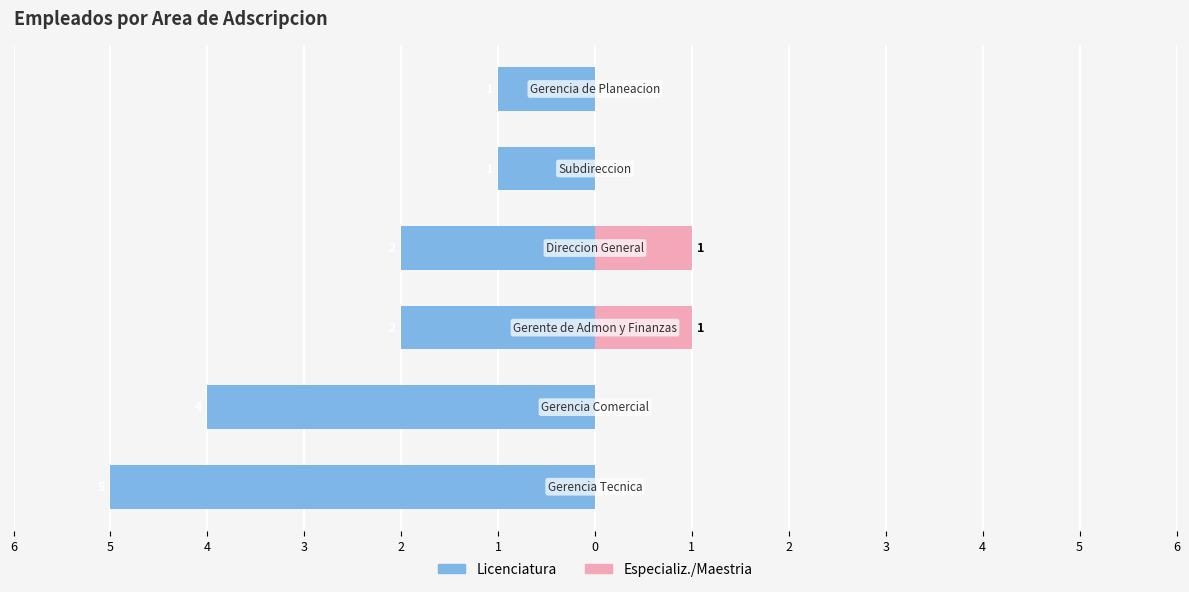

What is the sum of all Especializ./Maestria values?

2